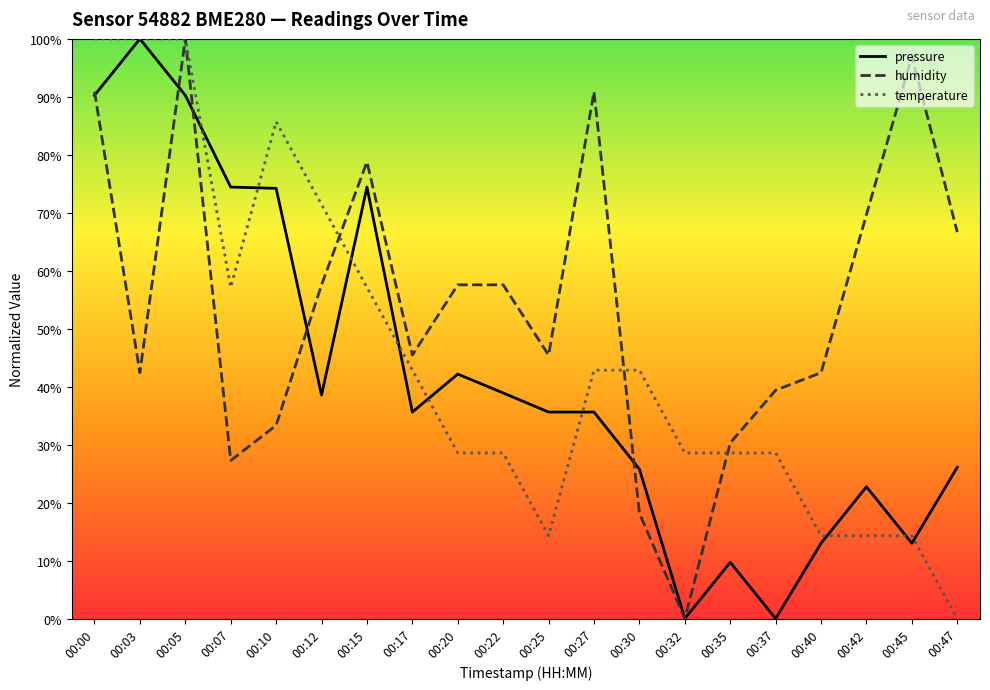

At which category does the chart reach its minimum across all series?

00:32